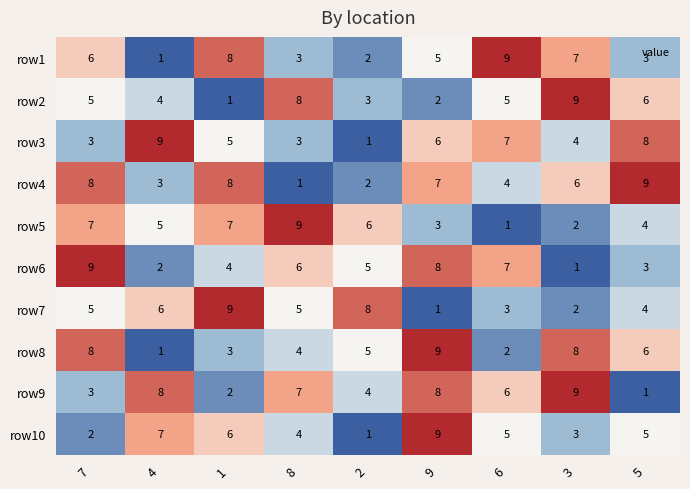

At which label does row6 reach its peak?

7